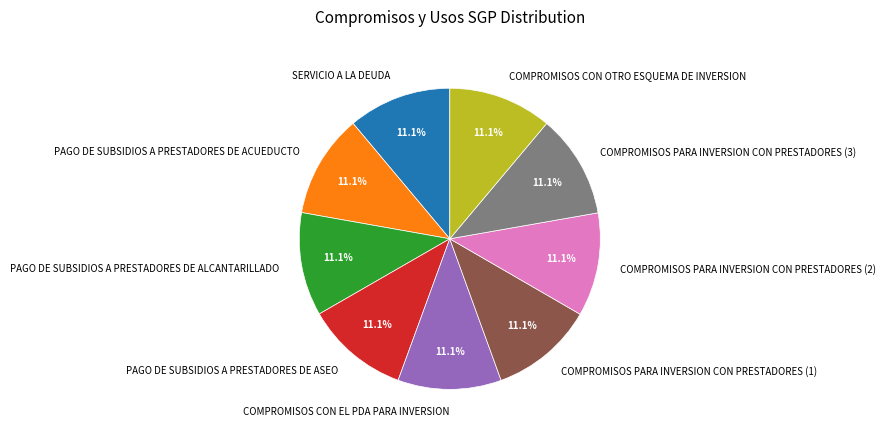

To the nearest percent, what is the average slice percentage?

11%